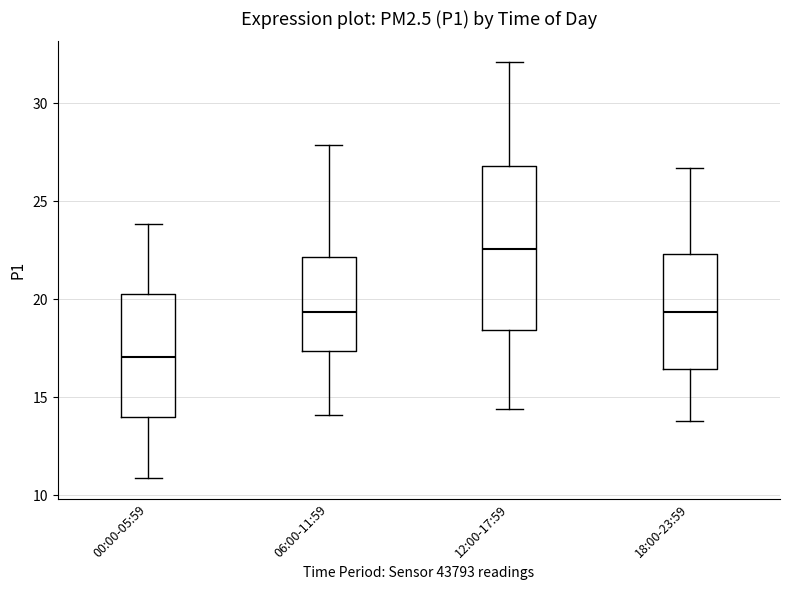

Reading left to right, read every box against the y-axis: the position of its median line, the range the box covers, and the ends of its whiskers. The values are not printed on the chart, so give them approximately, as read against the axis.

00:00-05:59: median 17.0, box 14.0 to 20.5, whiskers 11.0 to 24.0
06:00-11:59: median 19.5, box 17.5 to 22.0, whiskers 14.0 to 28.0
12:00-17:59: median 22.5, box 18.5 to 27.0, whiskers 14.5 to 32.0
18:00-23:59: median 19.5, box 16.5 to 22.5, whiskers 14.0 to 26.5